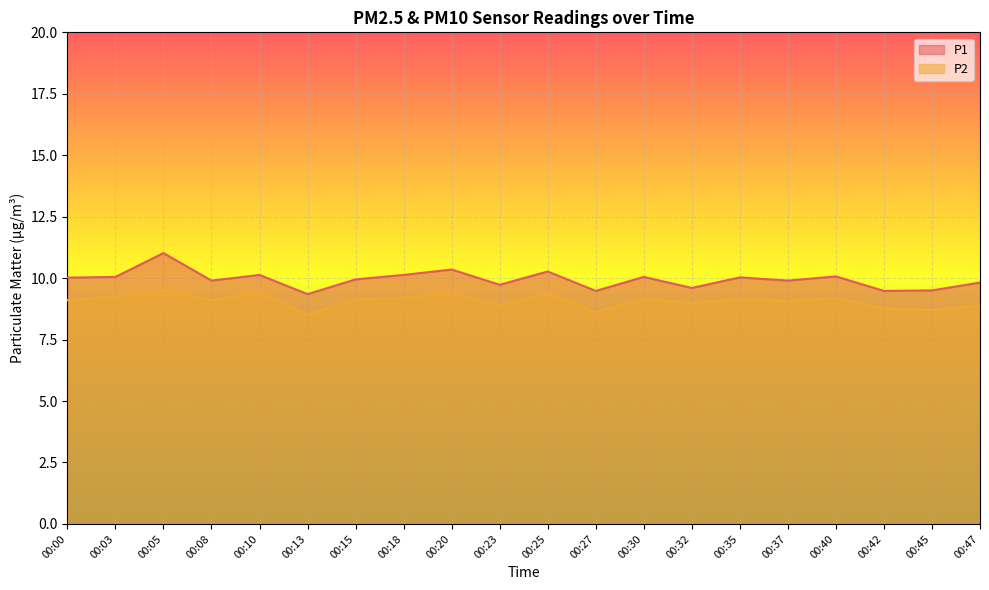

Which category has the lowest value in the P1 series?

00:13